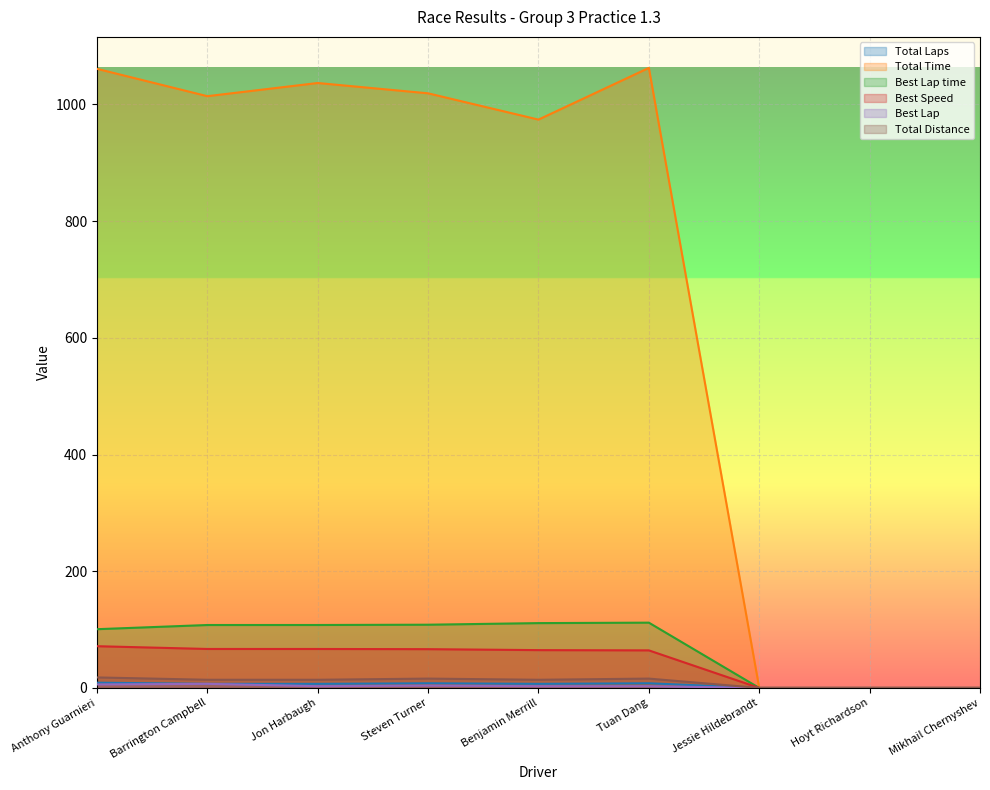

Which category has the lowest value in the Total Time series?

Jessie Hildebrandt